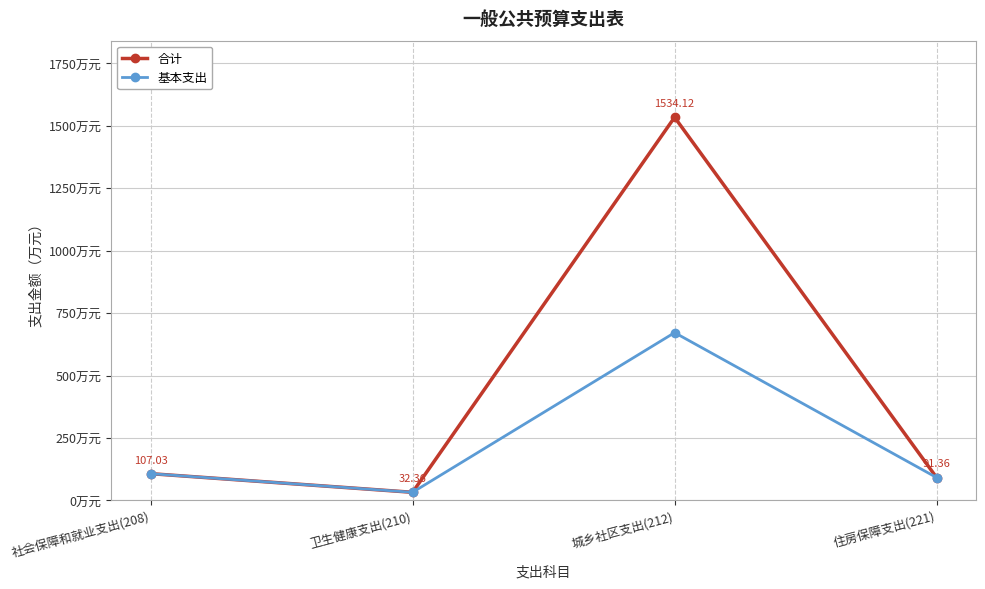

Is this an area chart (filled region under the line)?

No